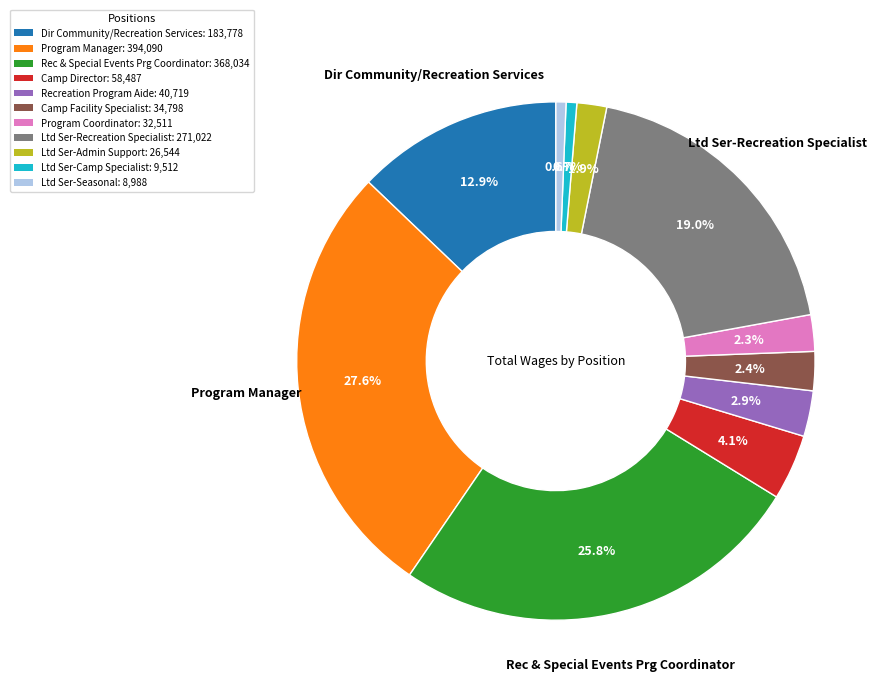

Count the number of slices in the pie.

11